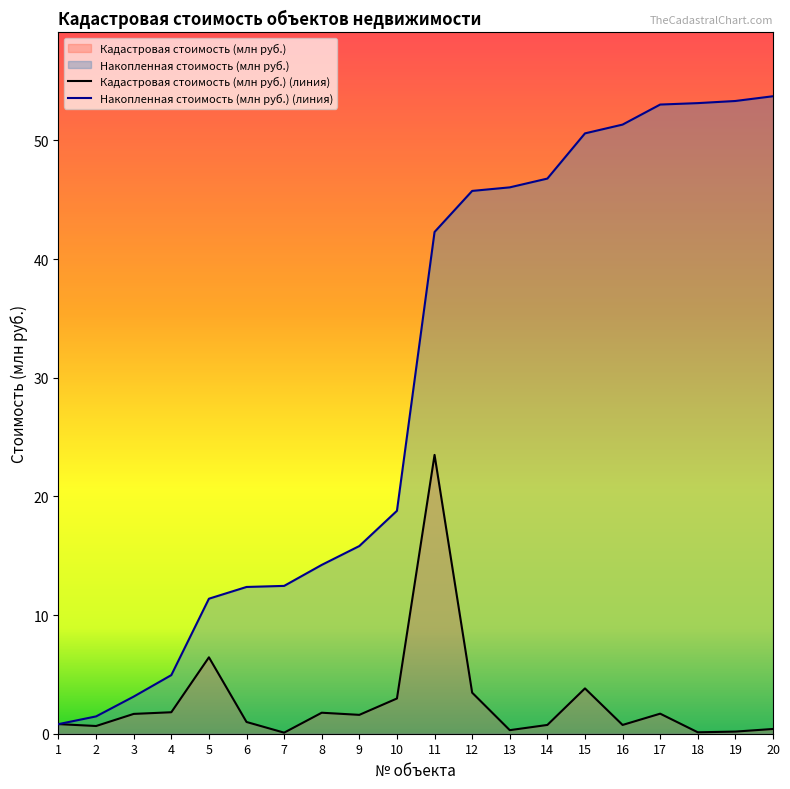

The value of Накопленная стоимость (млн руб.) at 20 is 14.2. True or false?

False